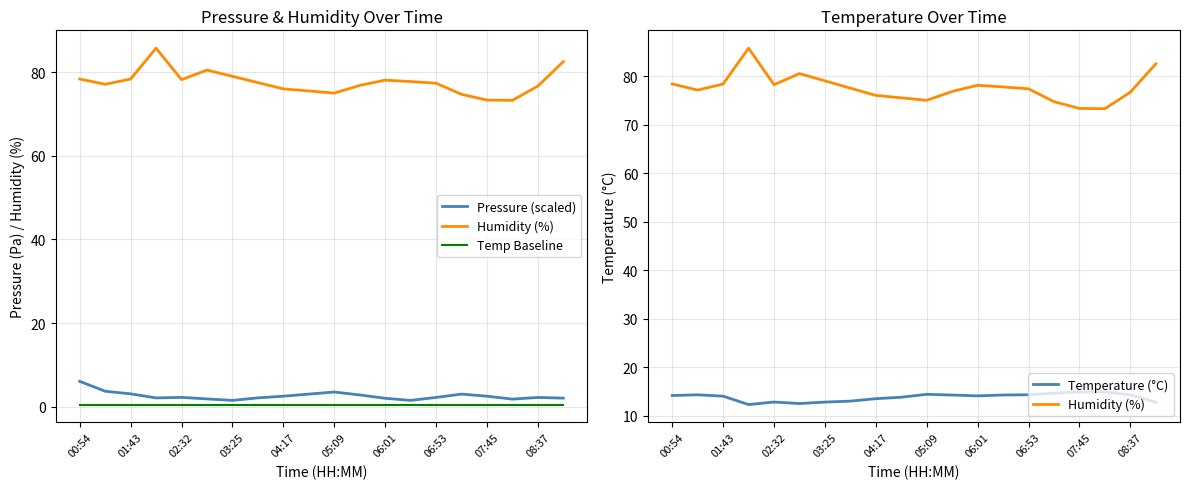

Reading left to right, transcribe all the data shown in this chart.

Pressure (scaled): 6.1	3.7	3.1	2.1	2.2	1.9	1.5	2.1	2.5	3.0	3.5	2.8	2.0	1.5	2.2	3.0	2.5	1.8	2.2	2.0
Humidity (%): 78.4	77.1	78.3	85.7	78.2	80.5	79.0	77.5	76.0	75.5	75.0	76.8	78.1	77.8	77.4	74.7	73.3	73.3	76.7	82.5
Temp Baseline: 0.5	0.5	0.5	0.5	0.5	0.5	0.5	0.5	0.5	0.5	0.5	0.5	0.5	0.5	0.5	0.5	0.5	0.5	0.5	0.5
Temperature (°C): 14.2	14.3	14.0	12.3	12.8	12.5	12.8	13.0	13.5	13.8	14.4	14.2	14.1	14.3	14.3	14.6	14.9	14.9	14.3	12.8